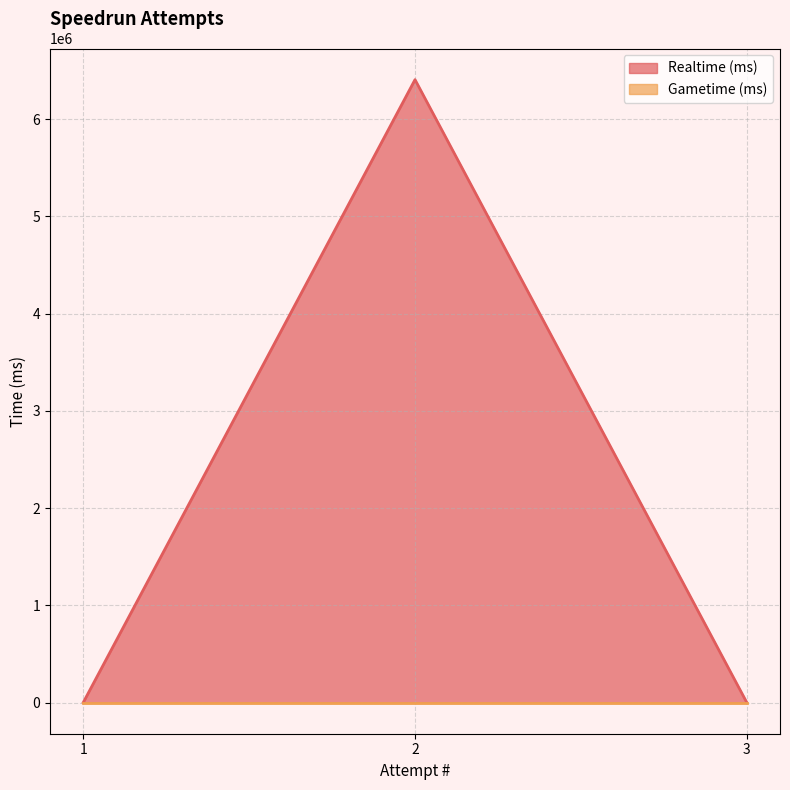

Reading left to right, extract all data points from this chart.

0	6406260	0